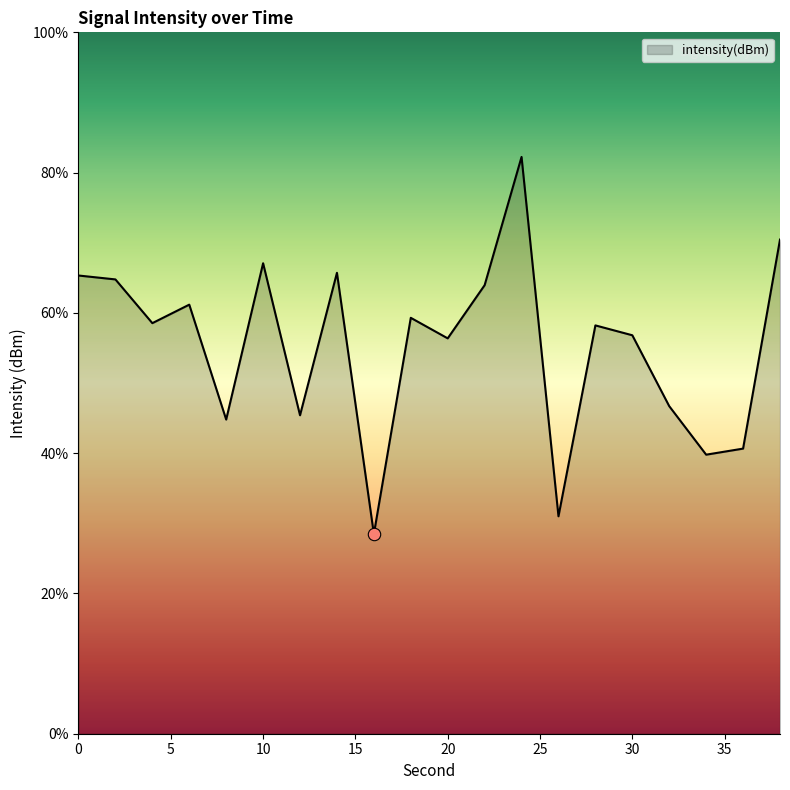

What is the difference between the maximum and minimum values?

53.8